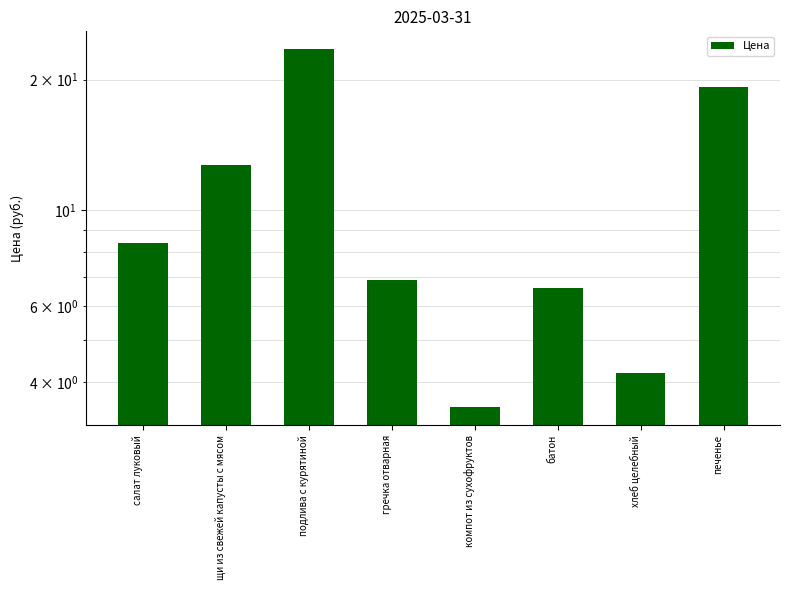

Reading right to left, transcribe all the data shown in this chart.

печенье=19.2	хлеб целебный=4.2	батон=6.6	компот из сухофруктов=3.5	гречка отварная=6.9	подлива с курятиной=23.5	щи из свежей капусты с мясом=12.7	салат луковый=8.4